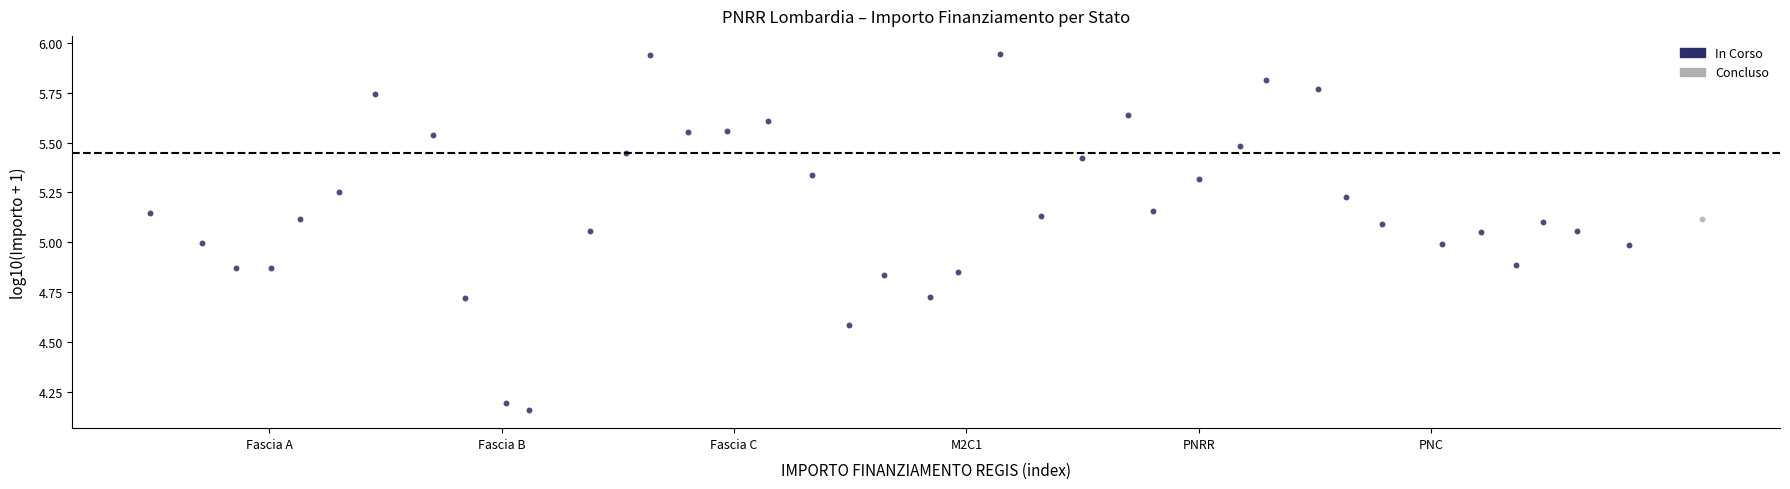

What are all the series names shown in the legend?

In Corso, Concluso